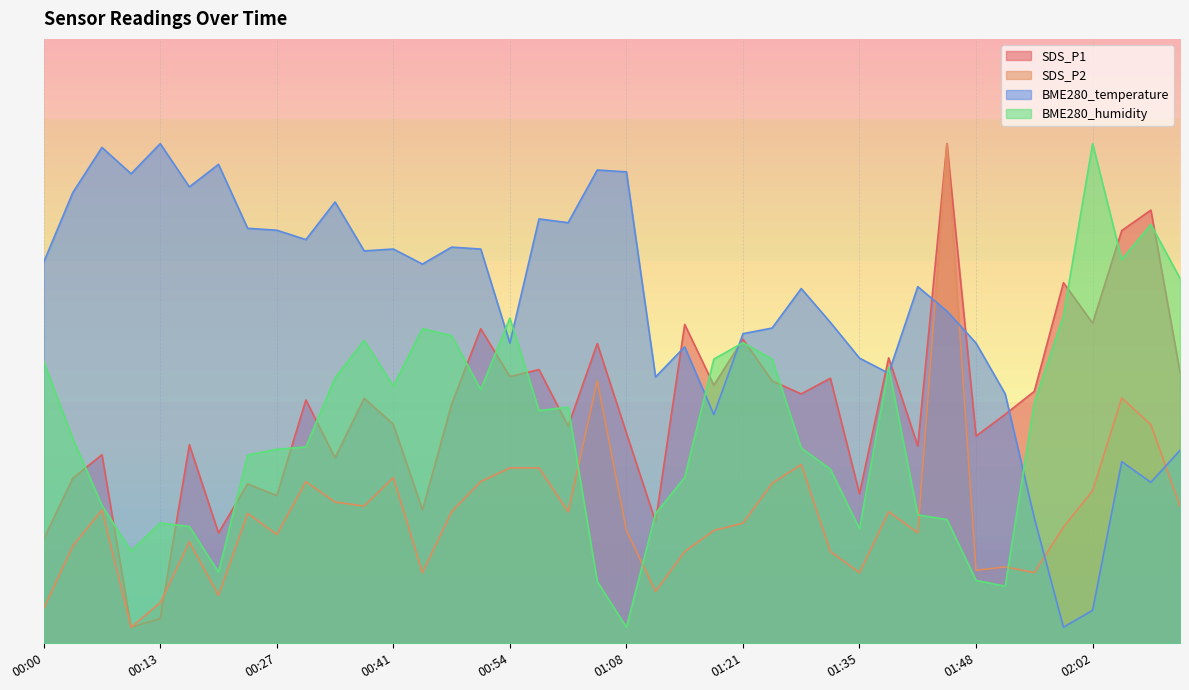

What is the maximum value shown in the chart?

62.0